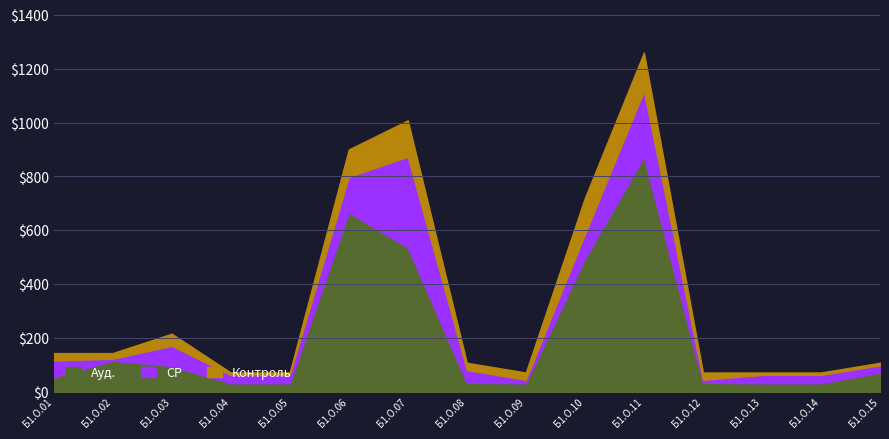

In Контроль, how many points are higher than both neighbors (excluding endpoints)?

3